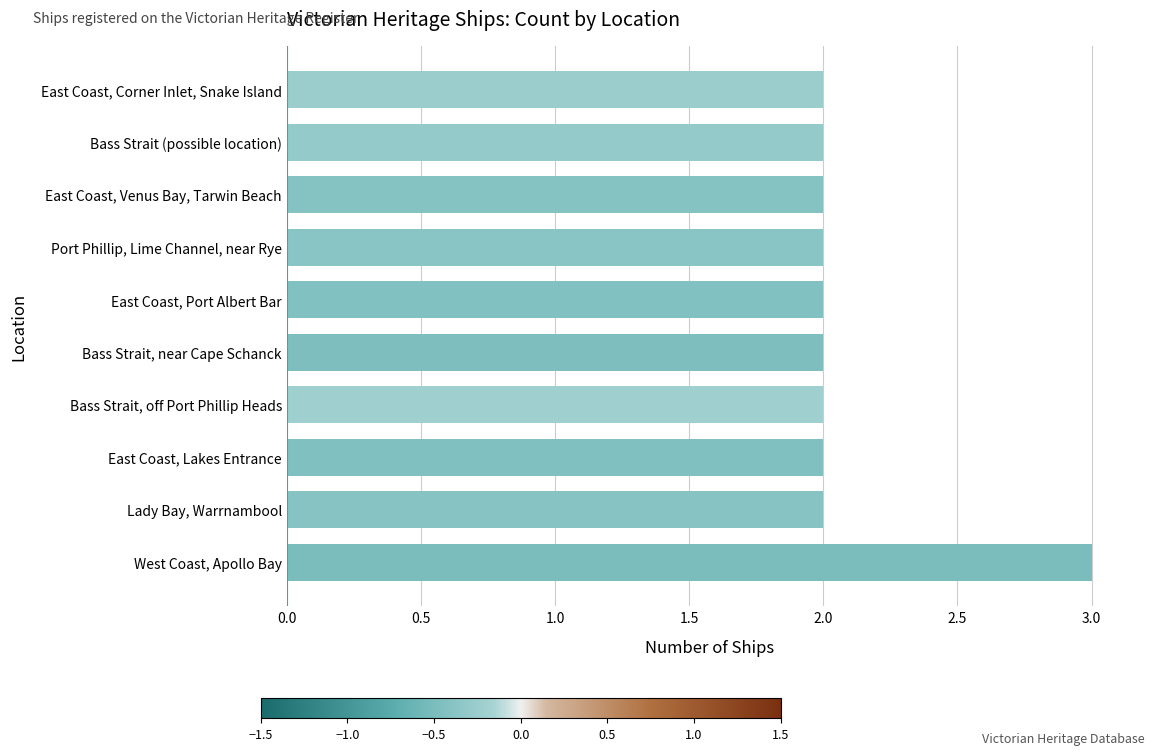

Reading bottom to top, extract all data points from this chart.

3	2	2	2	2	2	2	2	2	2